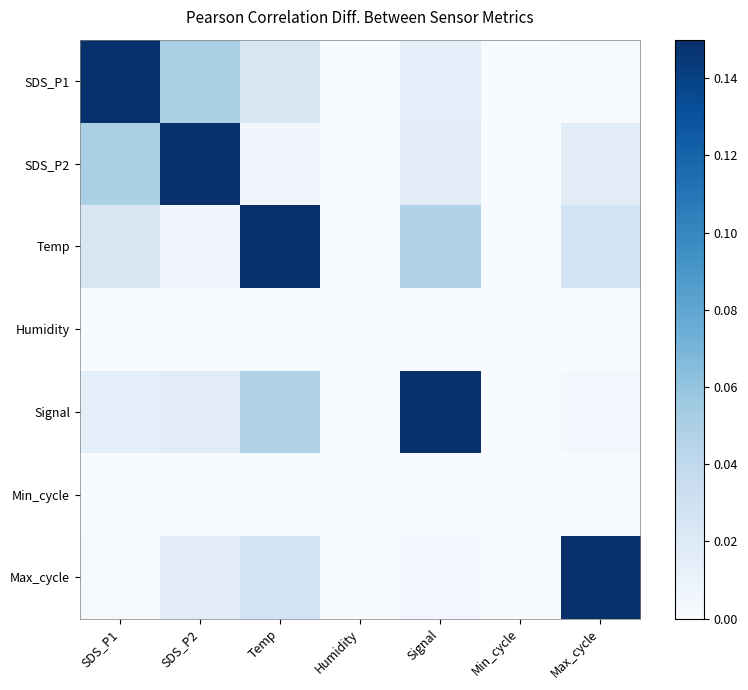

How many distinct data groups are displayed?

7